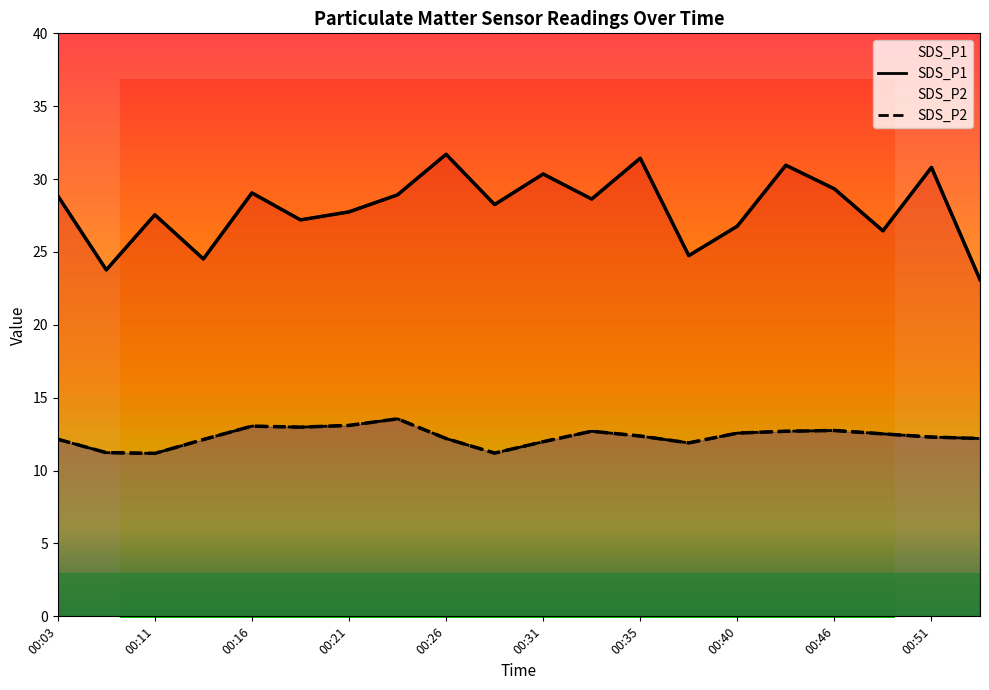

How many values in the SDS_P1 series are below 28?

9